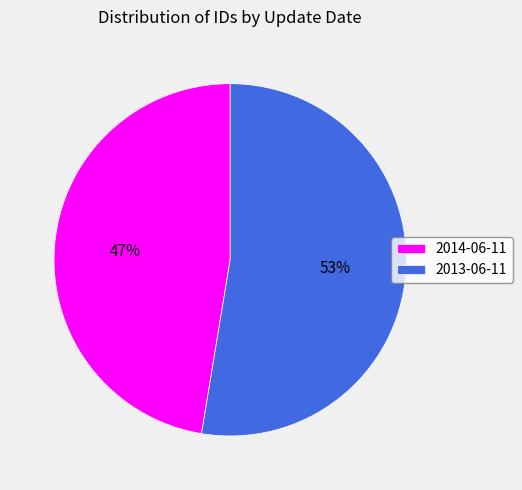

Which has a higher value, 2014-06-11 or 2013-06-11?

2013-06-11